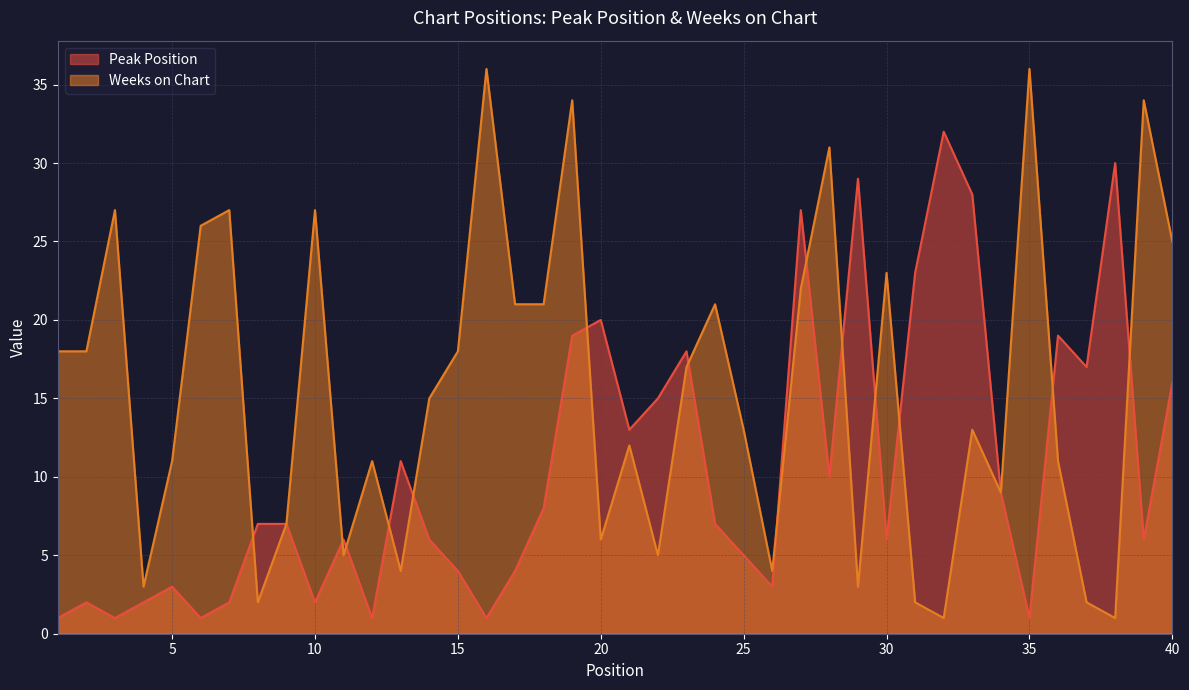

Reading right to left, what are all the values shown in this chart?

Peak Position: 16	6	30	17	19	1	9	28	32	23	6	29	10	27	3	5	7	18	15	13	20	19	8	4	1	4	6	11	1	6	2	7	7	2	1	3	2	1	2	1
Weeks on Chart: 25	34	1	2	11	36	9	13	1	2	23	3	31	22	4	13	21	17	5	12	6	34	21	21	36	18	15	4	11	5	27	7	2	27	26	11	3	27	18	18